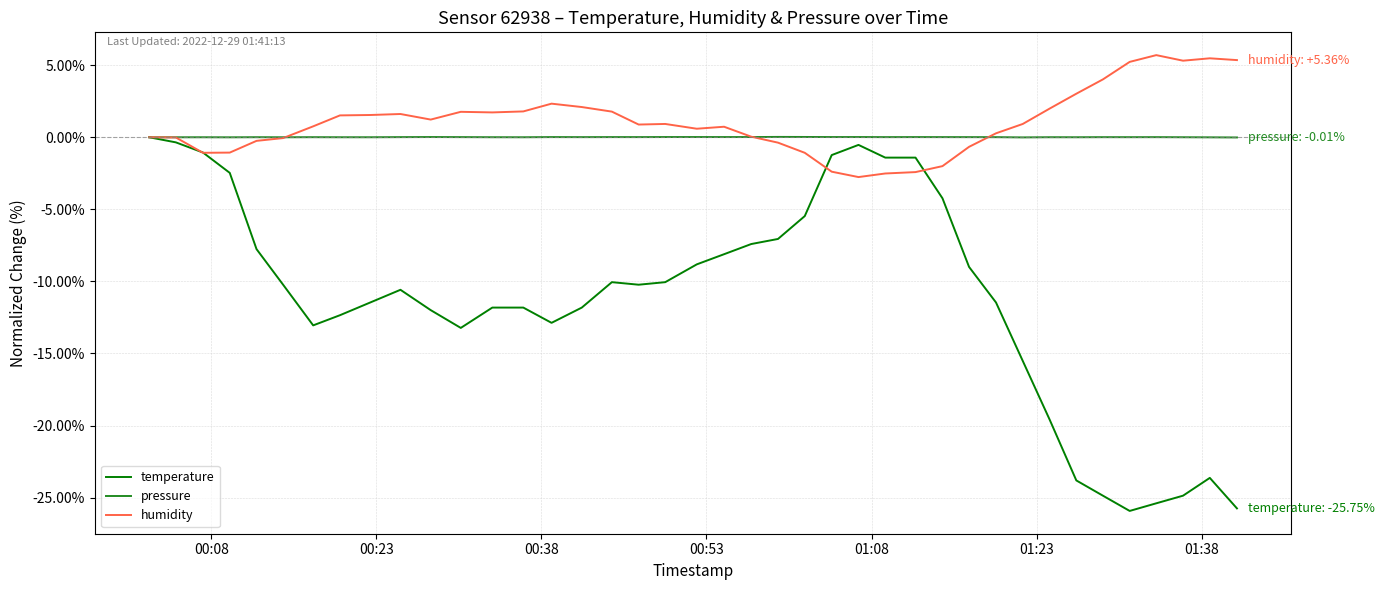

What is the lowest value of the temperature series?

-25.9